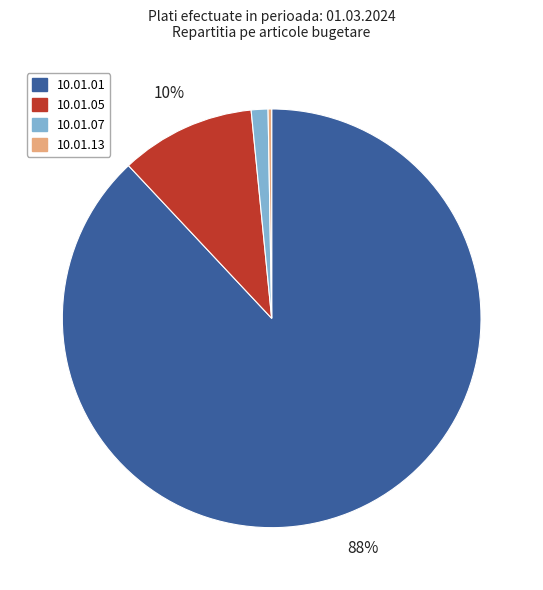

What percentage is the 10.01.07 slice, to the nearest percent?

1%